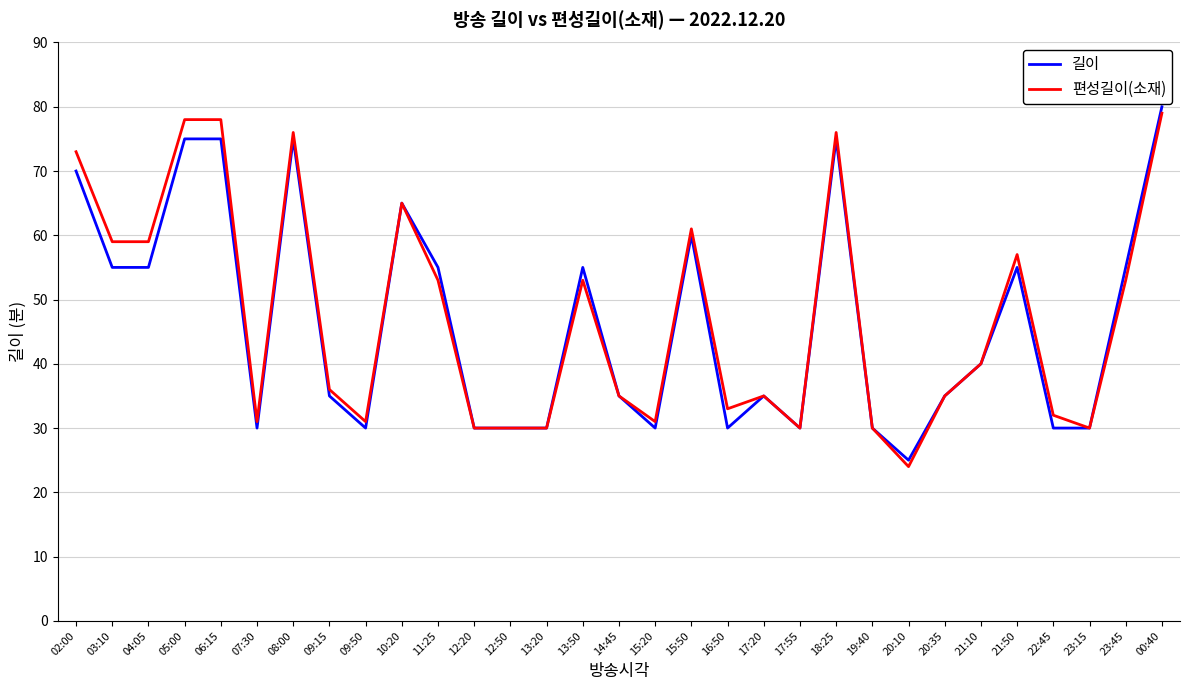

What position from the left is 09:50?

9